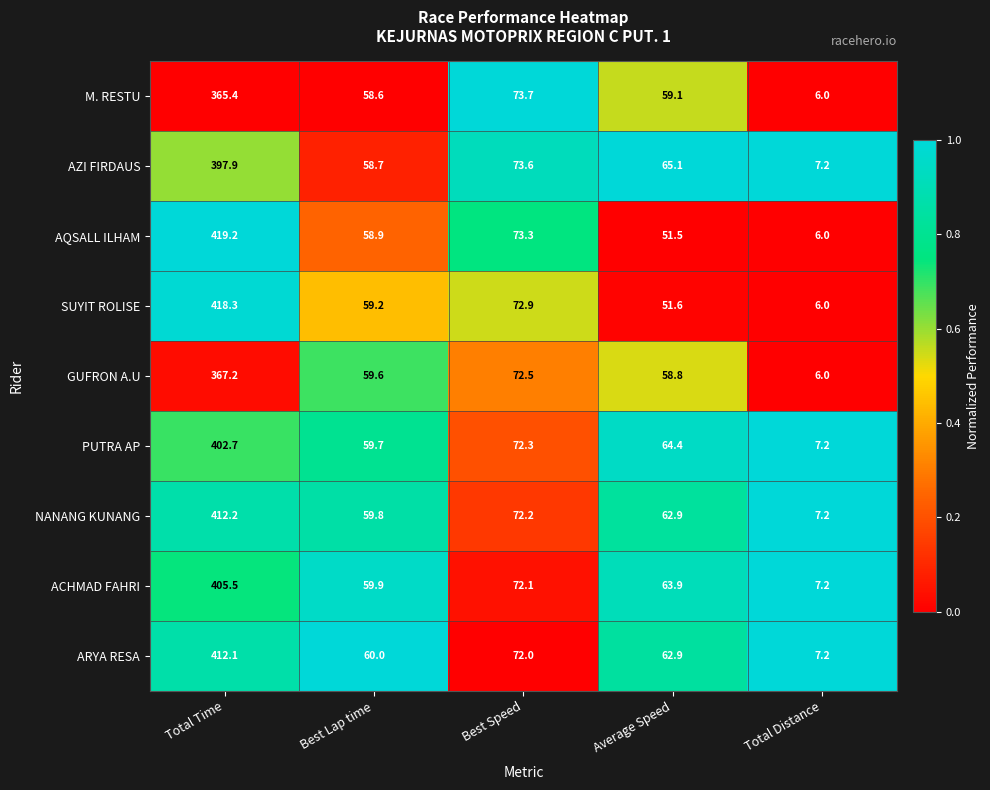

What is the greatest value displayed?

419.2